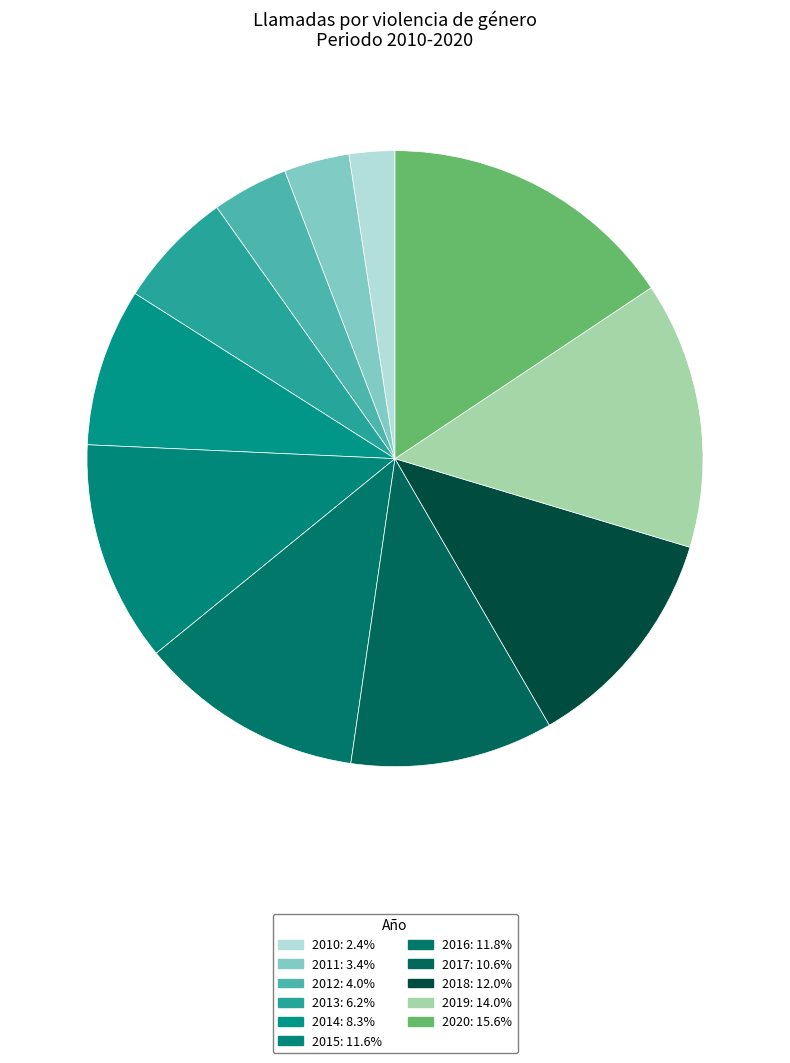

How many segments does this pie chart have?

11